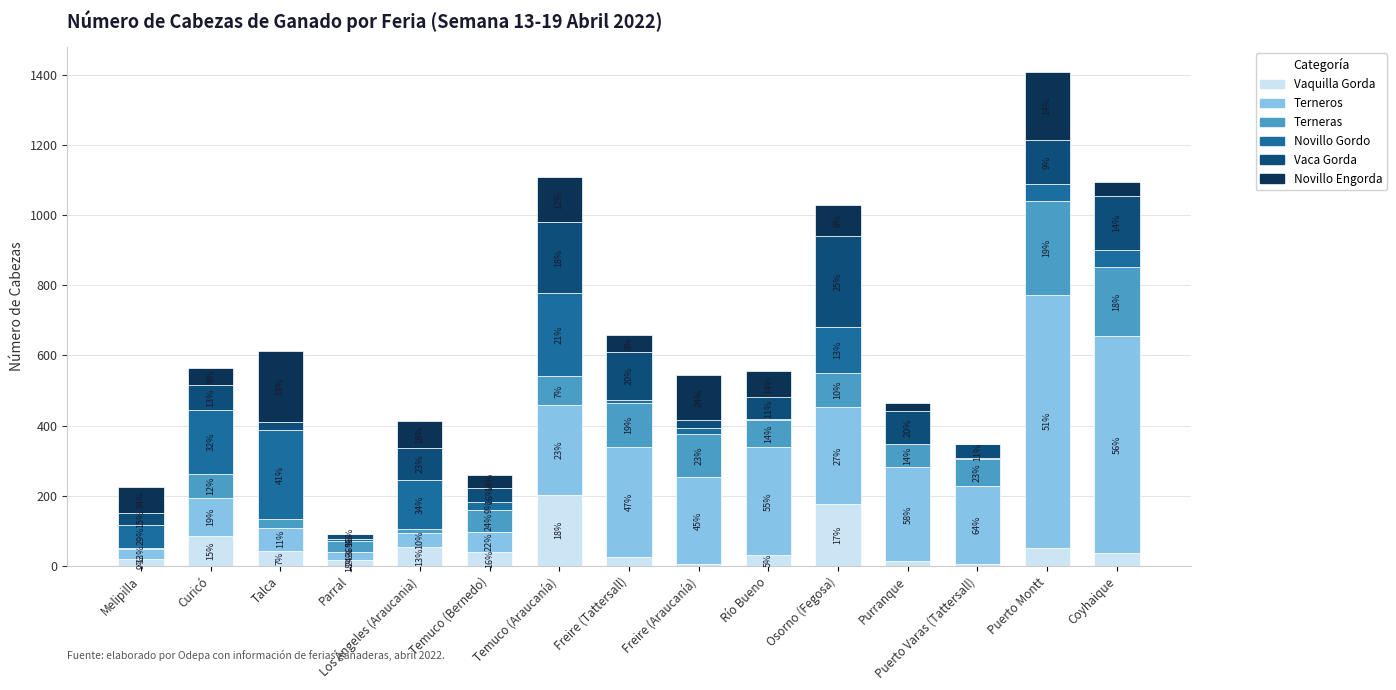

The Novillo Gordo series shows 1 at Purranque. True or false?

True